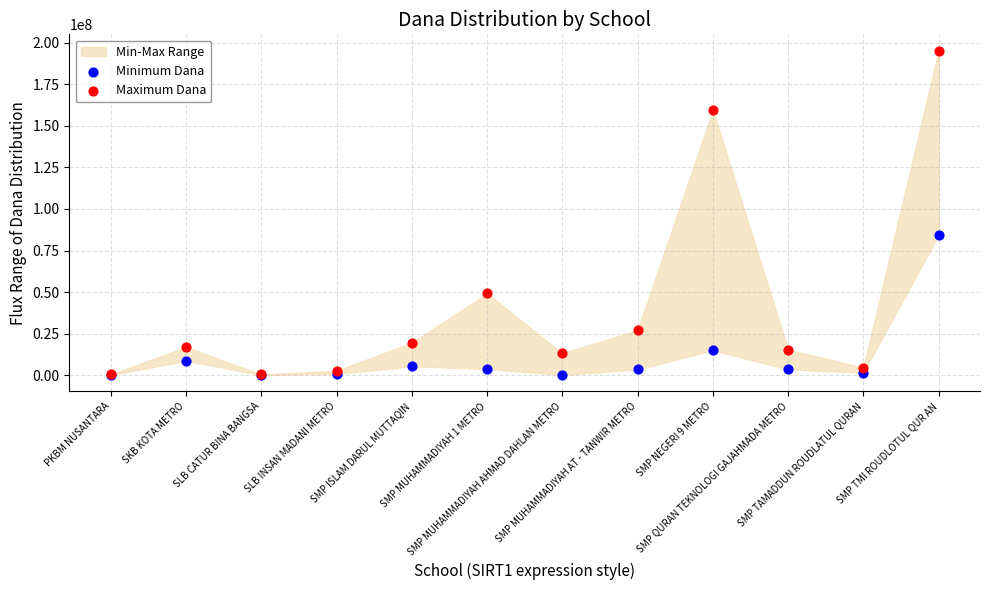

Which series has the largest Y range (max minus min)?

Maximum Dana